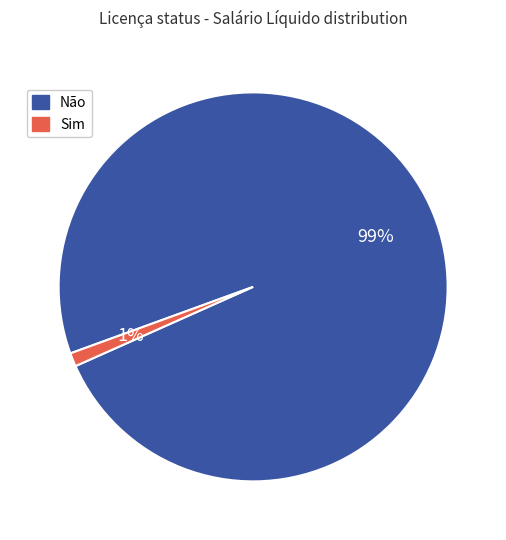

Is the sum of Não and Sim greater than half?

Yes